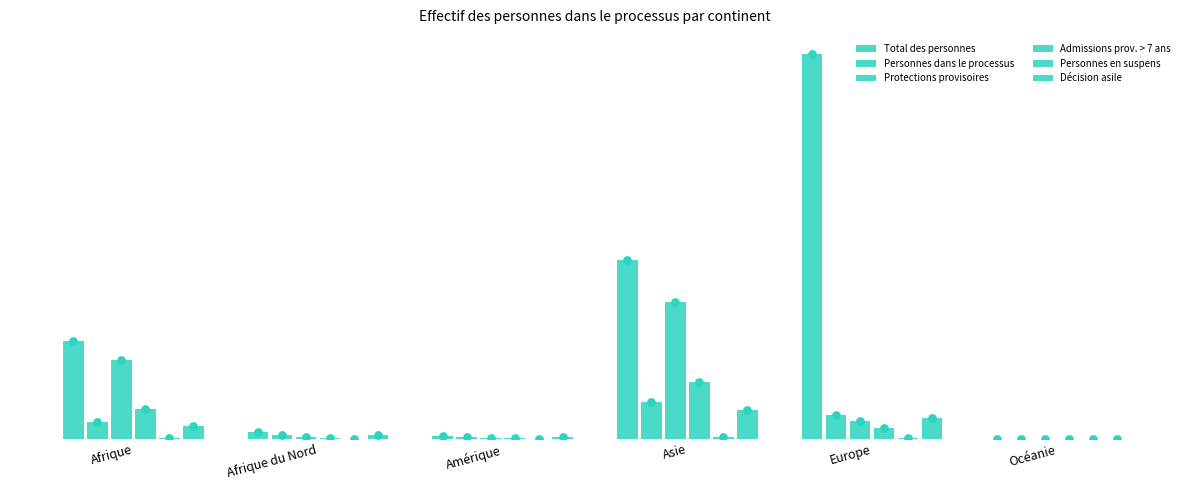

What is the total value across all series at Europe?

87183